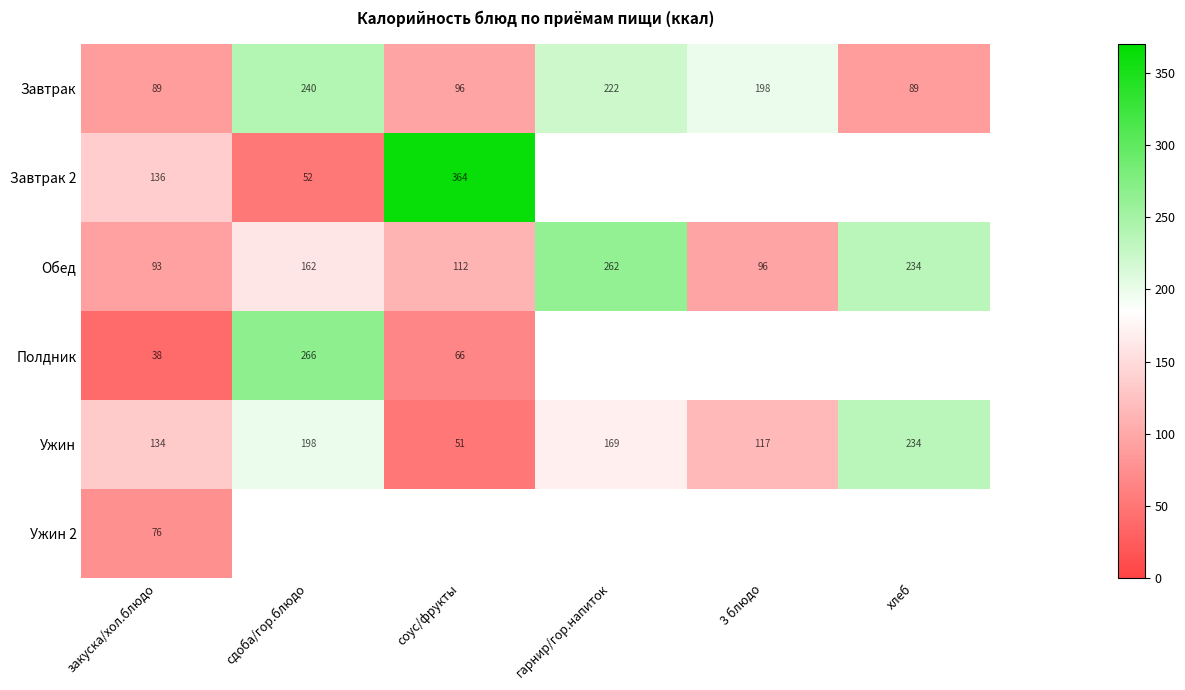

The value of Ужин at 3 блюдо is 185.9. True or false?

False